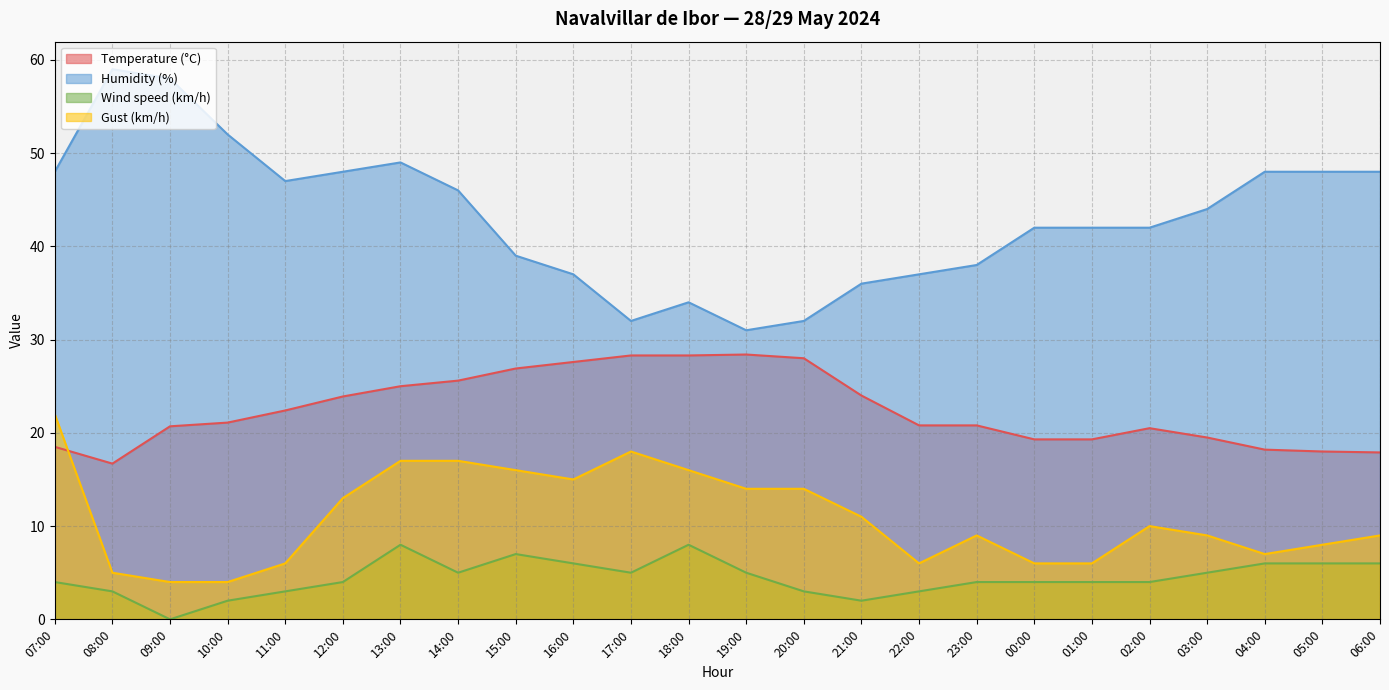

How many data points in Gust (km/h) are less than 10?

12